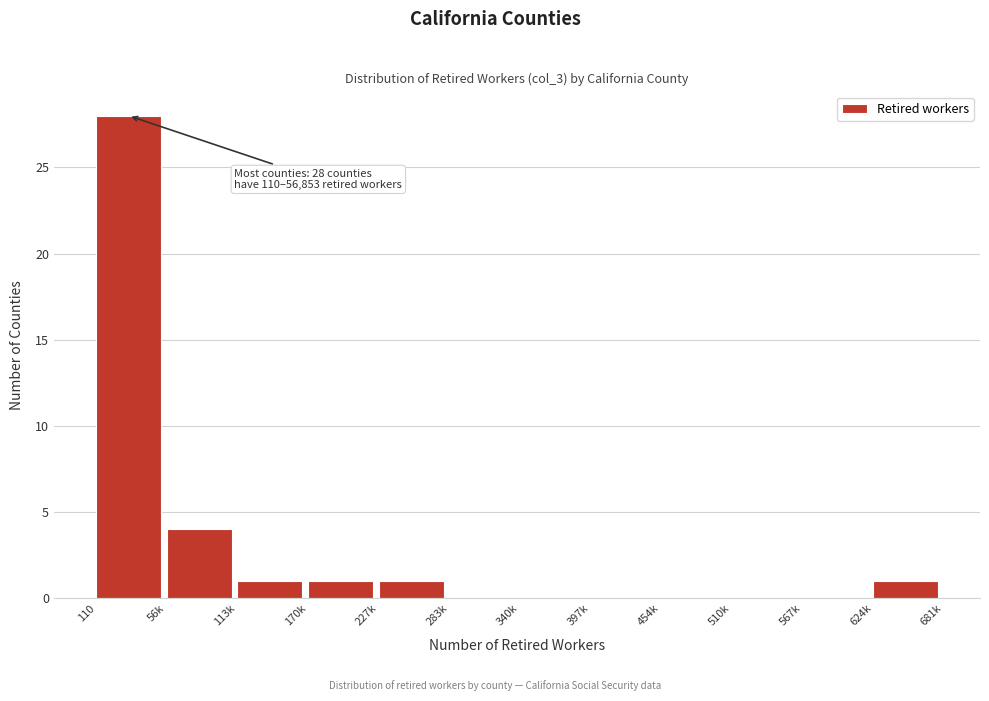

Reading right to left, what are all the values shown in this chart?

624k=1	567k=0	510k=0	454k=0	397k=0	340k=0	283k=0	227k=1	170k=1	113k=1	56k=4	110=28